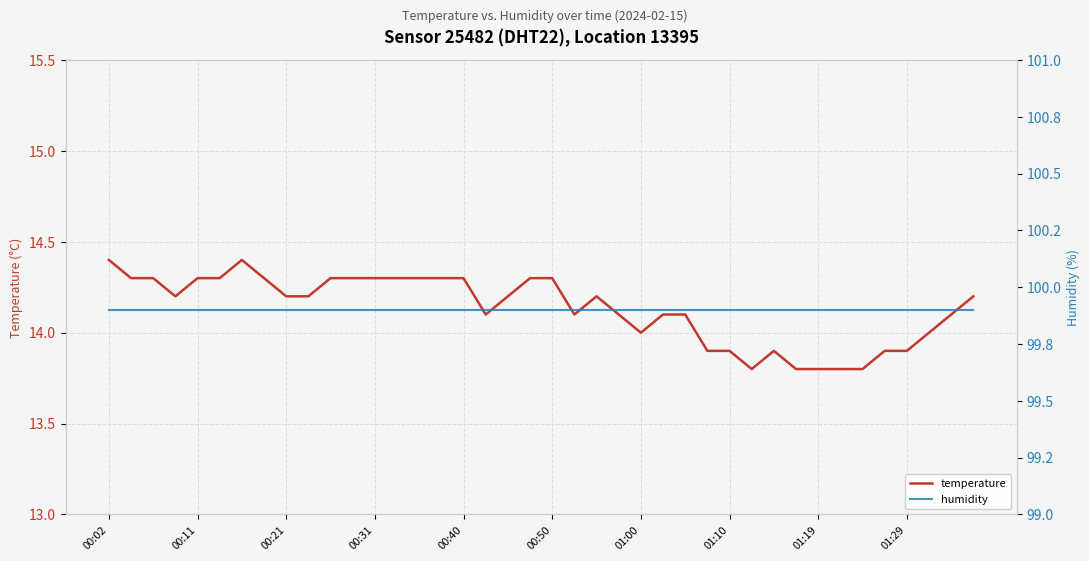

The humidity series shows 99.9 at 15. True or false?

True